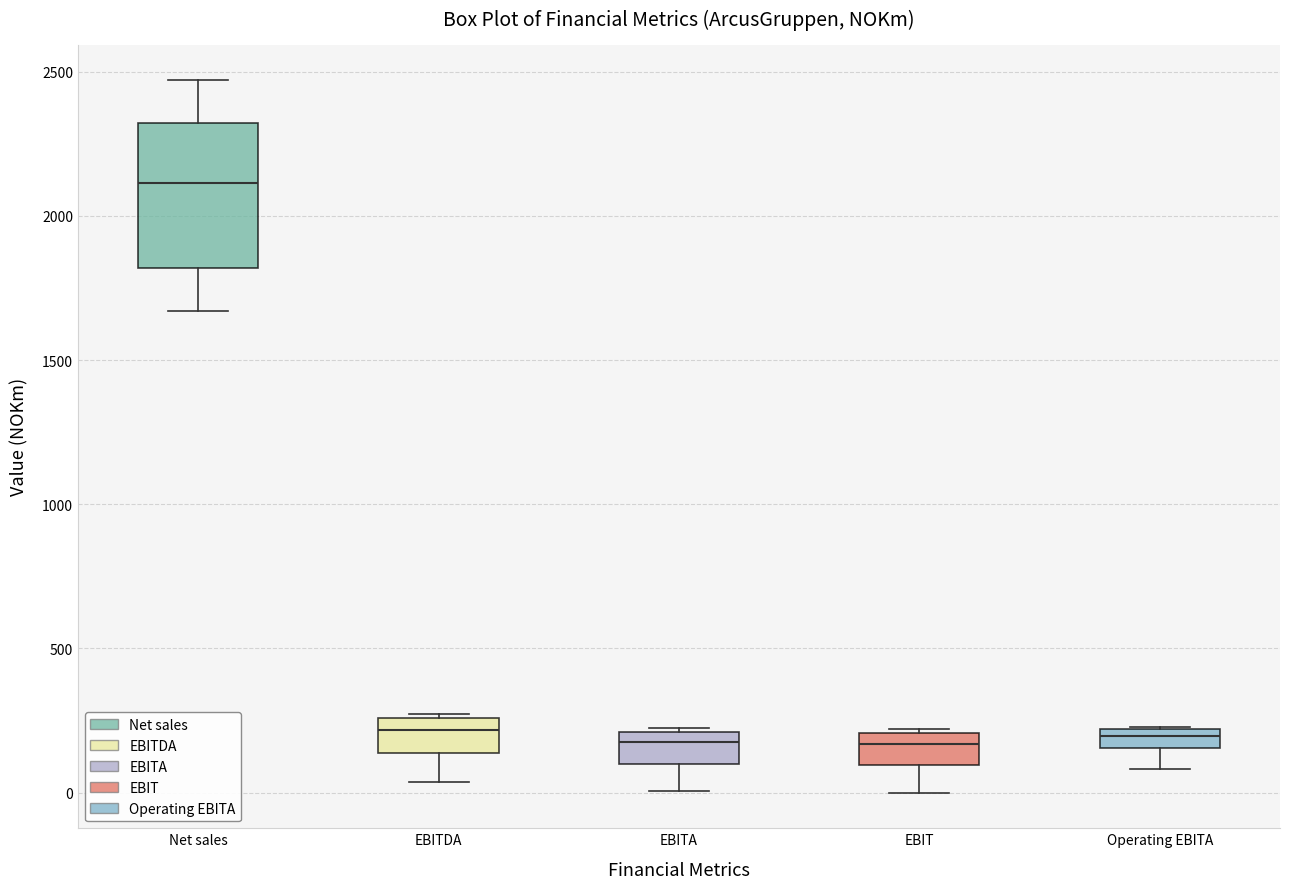

Where is the upper edge of the box for EBITDA on the y-axis? The values are not printed on the chart, so give them approximately, as read against the axis.

250